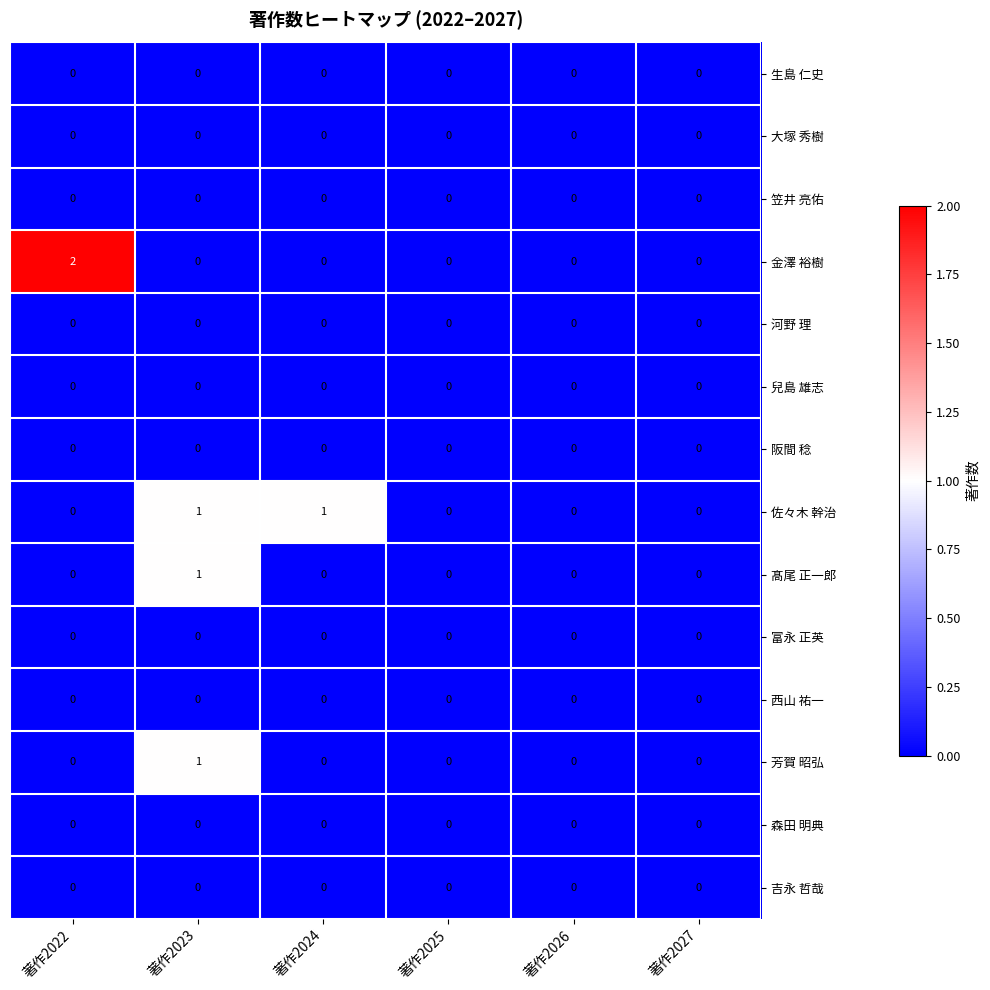

Which category has the highest value across all series?

著作2022